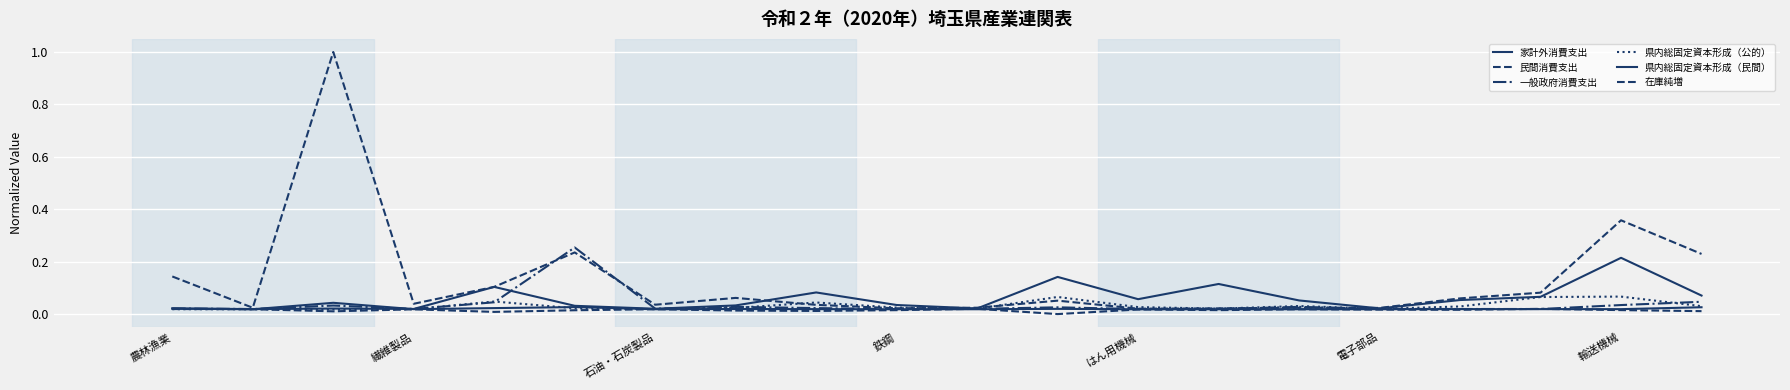

At how many categories does at least one series exceed 0?

20